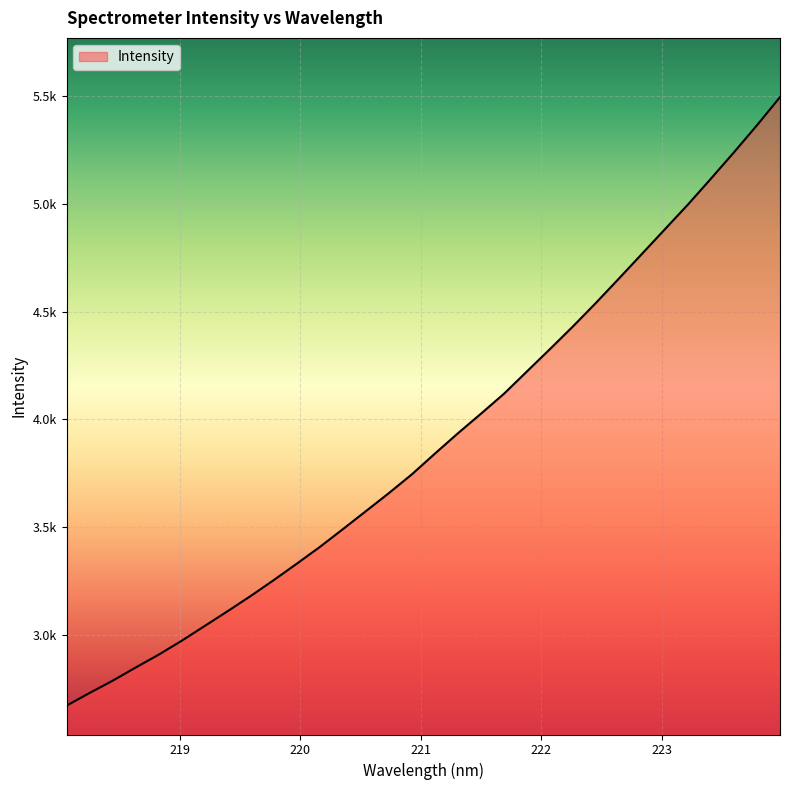

What is the difference between the maximum and minimum values?

2820.9